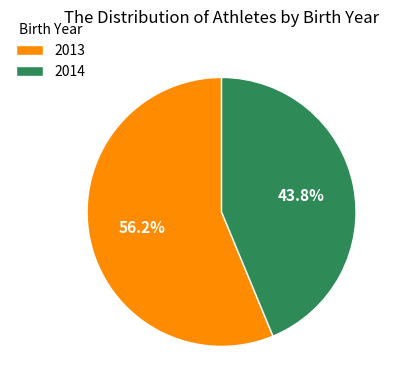

Which slice is the largest?

2013